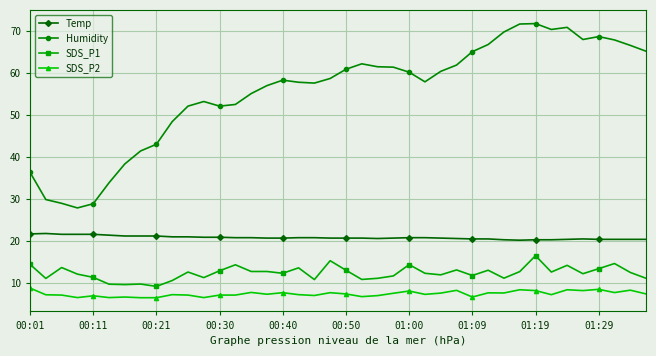

What is the value of the Humidity point at the 3rd from the left?

28.9